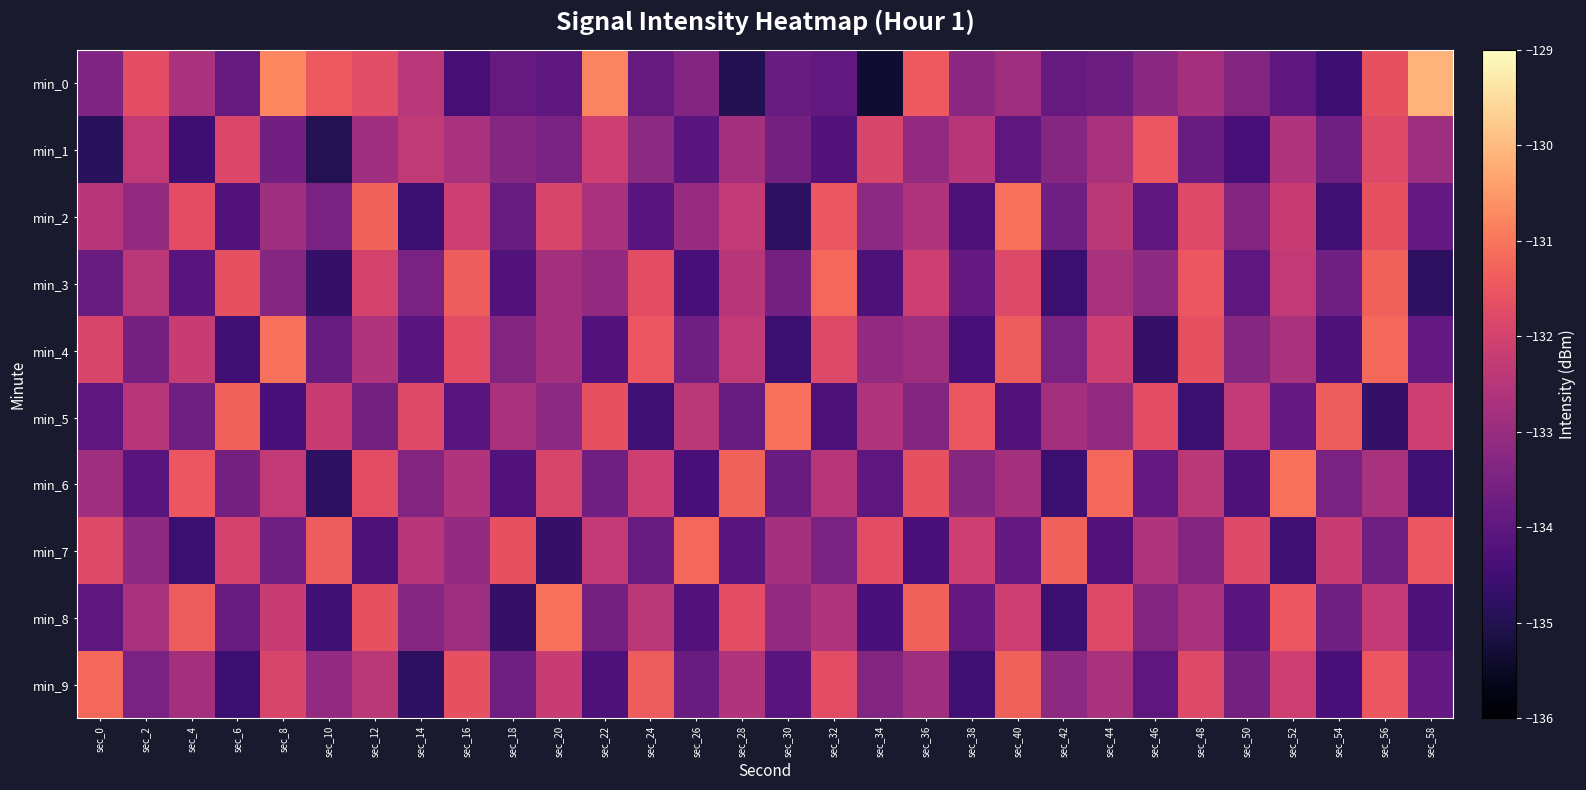

Reading right to left, list all the values displayed in this chart.

min_0: sec_58=-130.1	sec_56=-131.6	sec_54=-134.5	sec_52=-134.0	sec_50=-133.3	sec_48=-132.8	sec_46=-133.3	sec_44=-133.8	sec_42=-133.9	sec_40=-132.9	sec_38=-133.2	sec_36=-131.4	sec_34=-135.3	sec_32=-133.9	sec_30=-133.8	sec_28=-135.0	sec_26=-133.4	sec_24=-133.9	sec_22=-130.8	sec_20=-134.0	sec_18=-133.9	sec_16=-134.4	sec_14=-132.4	sec_12=-131.7	sec_10=-131.5	sec_8=-130.8	sec_6=-133.9	sec_4=-132.7	sec_2=-131.7	sec_0=-133.4
min_1: sec_58=-132.9	sec_56=-131.8	sec_54=-133.7	sec_52=-132.6	sec_50=-134.4	sec_48=-133.8	sec_46=-131.5	sec_44=-132.7	sec_42=-133.3	sec_40=-134.0	sec_38=-132.5	sec_36=-133.1	sec_34=-131.9	sec_32=-134.2	sec_30=-133.6	sec_28=-132.8	sec_26=-134.1	sec_24=-133.2	sec_22=-132.1	sec_20=-133.5	sec_18=-133.3	sec_16=-132.7	sec_14=-132.3	sec_12=-132.9	sec_10=-135.0	sec_8=-133.7	sec_6=-131.9	sec_4=-134.5	sec_2=-132.3	sec_0=-134.9
min_2: sec_58=-133.9	sec_56=-131.6	sec_54=-134.5	sec_52=-132.2	sec_50=-133.4	sec_48=-131.8	sec_46=-134.0	sec_44=-132.4	sec_42=-133.7	sec_40=-131.1	sec_38=-134.3	sec_36=-132.6	sec_34=-133.2	sec_32=-131.5	sec_30=-134.8	sec_28=-132.3	sec_26=-133.0	sec_24=-134.1	sec_22=-132.7	sec_20=-131.9	sec_18=-133.8	sec_16=-132.1	sec_14=-134.6	sec_12=-131.3	sec_10=-133.5	sec_8=-132.9	sec_6=-134.2	sec_4=-131.7	sec_2=-133.1	sec_0=-132.5
min_3: sec_58=-134.8	sec_56=-131.3	sec_54=-133.7	sec_52=-132.3	sec_50=-134.0	sec_48=-131.5	sec_46=-133.2	sec_44=-132.7	sec_42=-134.6	sec_40=-131.8	sec_38=-133.9	sec_36=-132.1	sec_34=-134.3	sec_32=-131.2	sec_30=-133.6	sec_28=-132.5	sec_26=-134.4	sec_24=-131.7	sec_22=-133.1	sec_20=-132.8	sec_18=-134.2	sec_16=-131.4	sec_14=-133.5	sec_12=-132.0	sec_10=-134.7	sec_8=-133.3	sec_6=-131.6	sec_4=-134.1	sec_2=-132.4	sec_0=-133.8
min_4: sec_58=-133.9	sec_56=-131.2	sec_54=-134.3	sec_52=-132.7	sec_50=-133.3	sec_48=-131.6	sec_46=-134.7	sec_44=-132.1	sec_42=-133.5	sec_40=-131.4	sec_38=-134.4	sec_36=-132.9	sec_34=-133.1	sec_32=-131.8	sec_30=-134.6	sec_28=-132.3	sec_26=-133.7	sec_24=-131.5	sec_22=-134.2	sec_20=-132.8	sec_18=-133.4	sec_16=-131.7	sec_14=-134.1	sec_12=-132.6	sec_10=-133.8	sec_8=-131.1	sec_6=-134.5	sec_4=-132.2	sec_2=-133.6	sec_0=-131.9
min_5: sec_58=-132.1	sec_56=-134.7	sec_54=-131.4	sec_52=-133.9	sec_50=-132.3	sec_48=-134.6	sec_46=-131.7	sec_44=-133.1	sec_42=-132.8	sec_40=-134.2	sec_38=-131.5	sec_36=-133.4	sec_34=-132.6	sec_32=-134.3	sec_30=-131.1	sec_28=-133.8	sec_26=-132.4	sec_24=-134.5	sec_22=-131.6	sec_20=-133.2	sec_18=-132.7	sec_16=-134.1	sec_14=-131.8	sec_12=-133.6	sec_10=-132.2	sec_8=-134.4	sec_6=-131.3	sec_4=-133.7	sec_2=-132.5	sec_0=-134.0
min_6: sec_58=-134.5	sec_56=-132.7	sec_54=-133.5	sec_52=-131.1	sec_50=-134.3	sec_48=-132.4	sec_46=-133.9	sec_44=-131.2	sec_42=-134.6	sec_40=-132.8	sec_38=-133.3	sec_36=-131.6	sec_34=-134.0	sec_32=-132.5	sec_30=-133.8	sec_28=-131.3	sec_26=-134.4	sec_24=-132.1	sec_22=-133.7	sec_20=-131.9	sec_18=-134.2	sec_16=-132.6	sec_14=-133.4	sec_12=-131.7	sec_10=-134.8	sec_8=-132.3	sec_6=-133.6	sec_4=-131.5	sec_2=-134.1	sec_0=-132.9
min_7: sec_58=-131.5	sec_56=-133.7	sec_54=-132.2	sec_52=-134.5	sec_50=-131.8	sec_48=-133.4	sec_46=-132.6	sec_44=-134.2	sec_42=-131.3	sec_40=-133.9	sec_38=-132.1	sec_36=-134.4	sec_34=-131.7	sec_32=-133.5	sec_30=-132.8	sec_28=-134.1	sec_26=-131.2	sec_24=-133.8	sec_22=-132.3	sec_20=-134.7	sec_18=-131.6	sec_16=-133.1	sec_14=-132.5	sec_12=-134.3	sec_10=-131.4	sec_8=-133.7	sec_6=-132.0	sec_4=-134.6	sec_2=-133.2	sec_0=-131.8
min_8: sec_58=-134.3	sec_56=-132.3	sec_54=-133.7	sec_52=-131.5	sec_50=-134.1	sec_48=-132.7	sec_46=-133.4	sec_44=-131.8	sec_42=-134.6	sec_40=-132.1	sec_38=-133.9	sec_36=-131.3	sec_34=-134.4	sec_32=-132.6	sec_30=-133.1	sec_28=-131.7	sec_26=-134.2	sec_24=-132.4	sec_22=-133.6	sec_20=-131.1	sec_18=-134.7	sec_16=-132.9	sec_14=-133.3	sec_12=-131.6	sec_10=-134.5	sec_8=-132.2	sec_6=-133.8	sec_4=-131.4	sec_2=-132.7	sec_0=-134.0
min_9: sec_58=-133.9	sec_56=-131.5	sec_54=-134.4	sec_52=-132.1	sec_50=-133.6	sec_48=-131.8	sec_46=-134.0	sec_44=-132.7	sec_42=-133.2	sec_40=-131.3	sec_38=-134.5	sec_36=-132.9	sec_34=-133.4	sec_32=-131.7	sec_30=-134.1	sec_28=-132.6	sec_26=-133.8	sec_24=-131.4	sec_22=-134.3	sec_20=-132.2	sec_18=-133.7	sec_16=-131.6	sec_14=-134.8	sec_12=-132.4	sec_10=-133.1	sec_8=-131.9	sec_6=-134.6	sec_4=-132.8	sec_2=-133.5	sec_0=-131.2